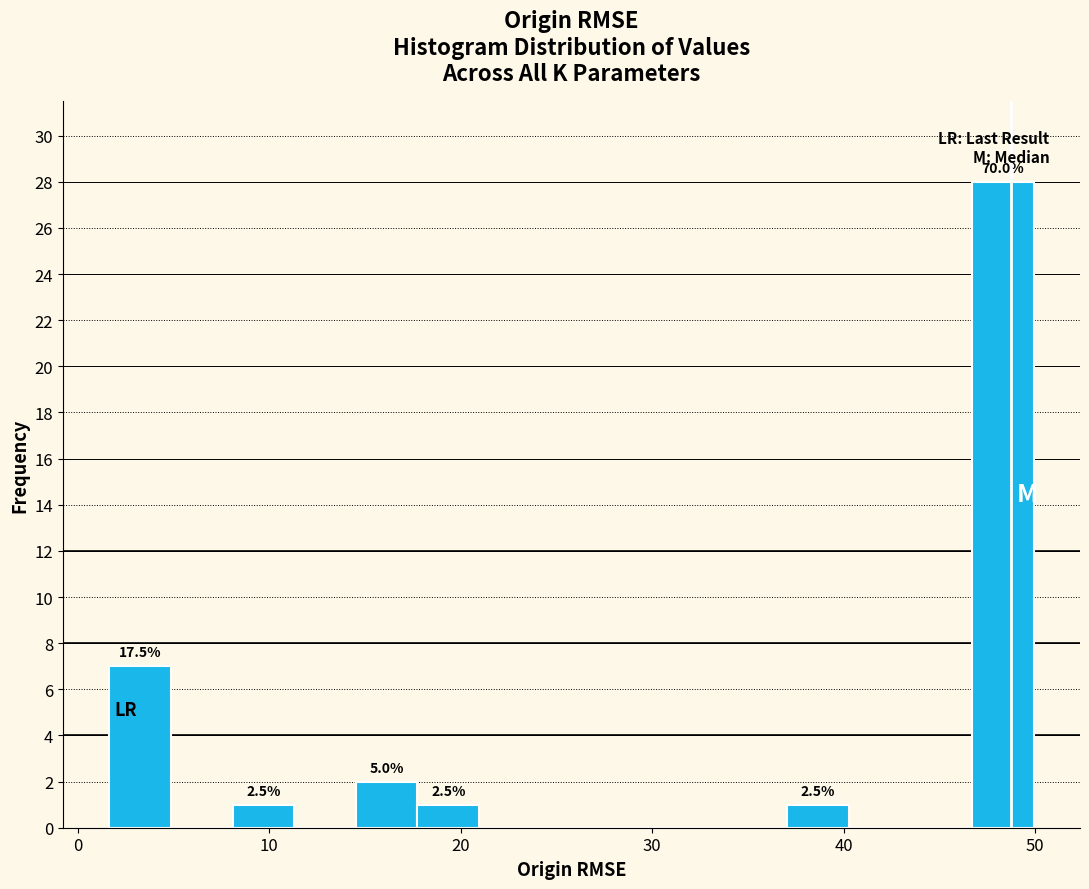

Around what value on the x-axis is the tallest bar? Give the approximate position of its centre, as read against the axis.

48